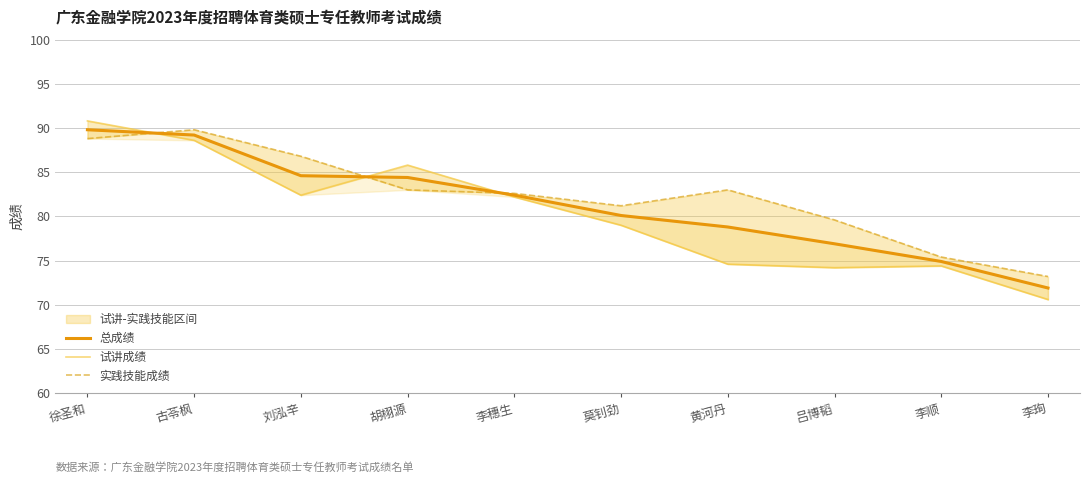

How many data points in 实践技能成绩 are less than 83?

5